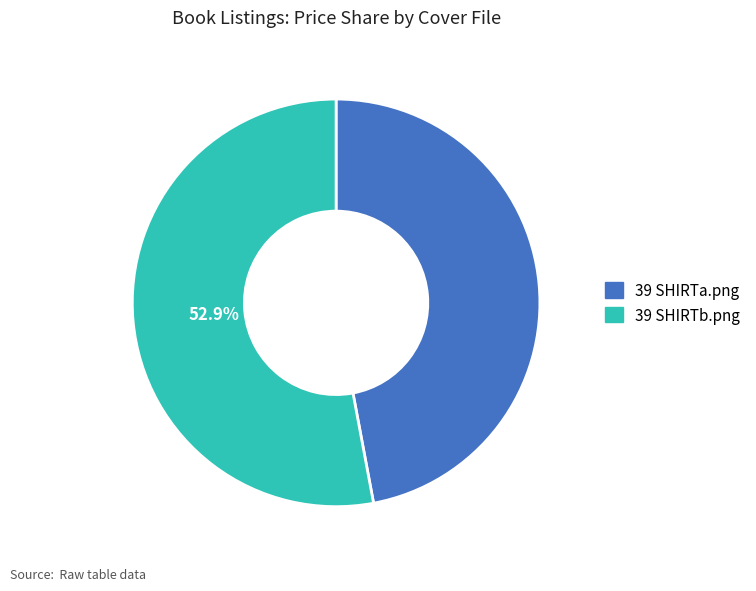

Do 39 SHIRTa.png and 39 SHIRTb.png together represent more than half of the pie?

Yes